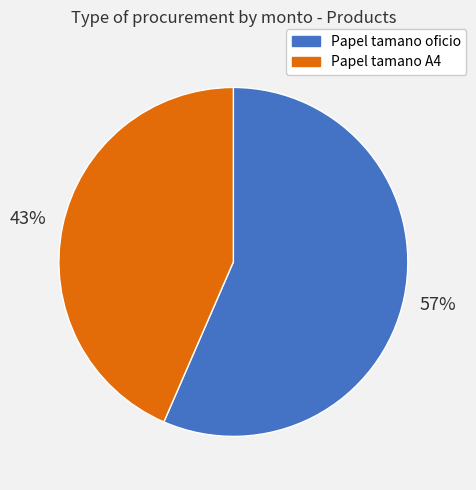

Count the number of slices in the pie.

2